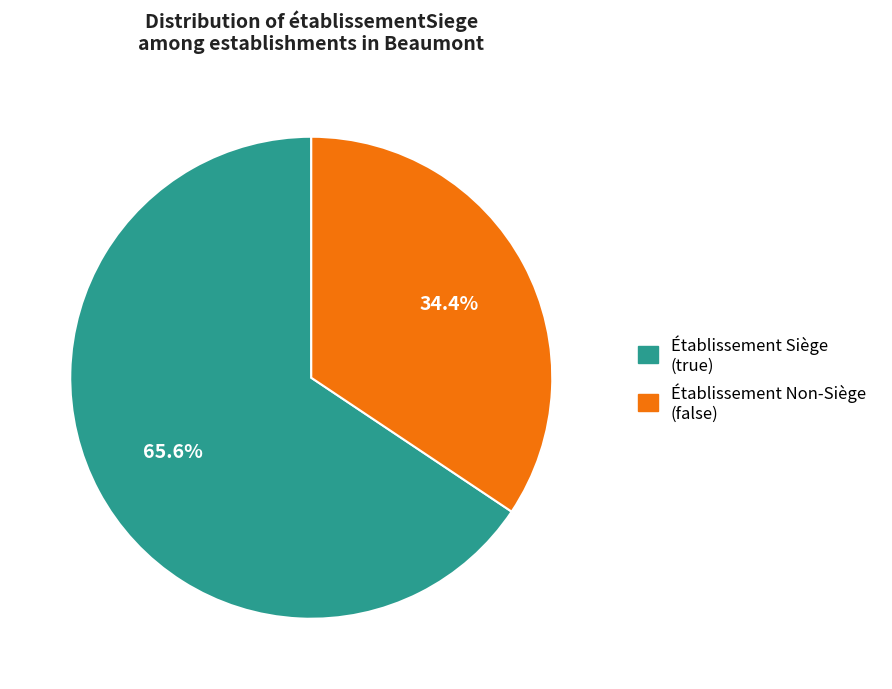

Is there any slice that represents more than half of the pie?

Yes